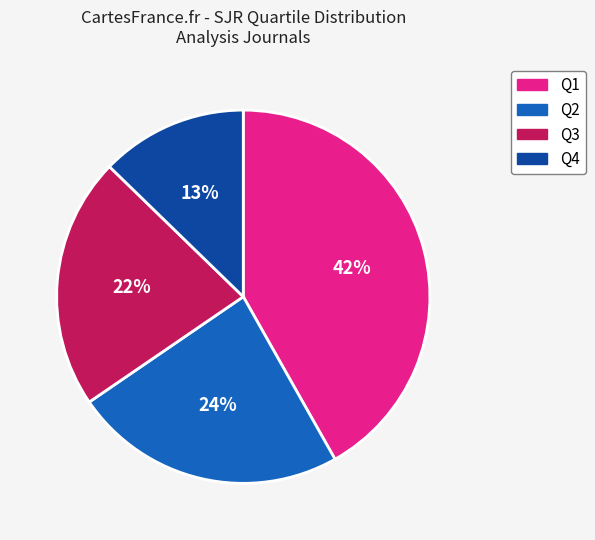

To the nearest percent, what is the difference between the Q2 and Q3 slice percentages?

2%